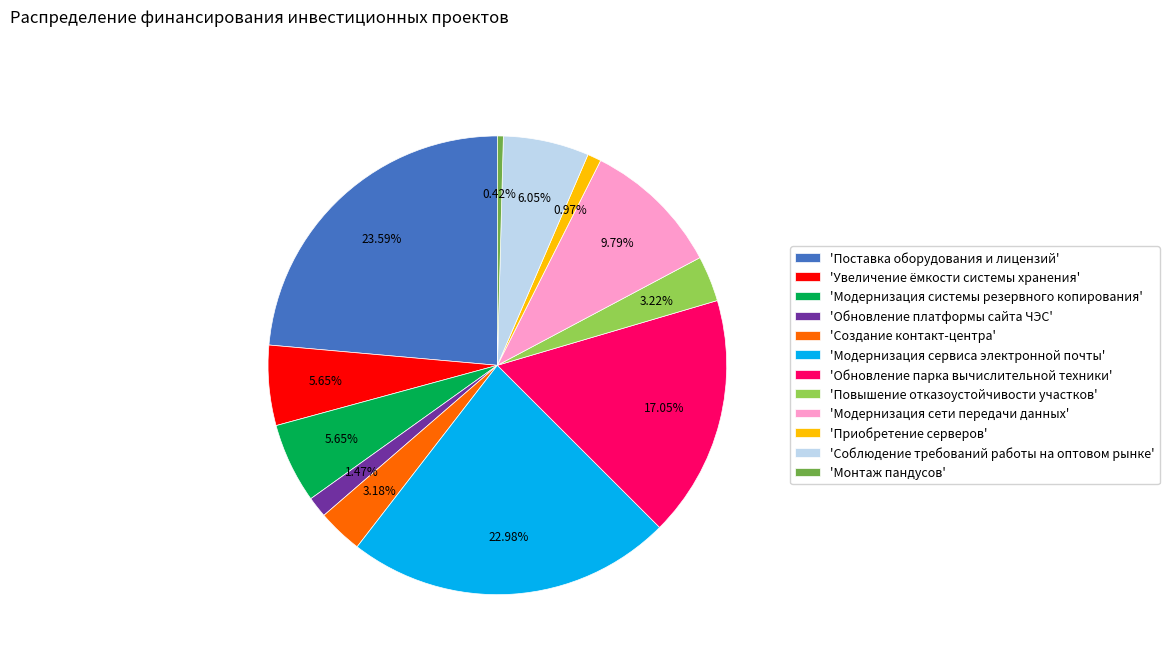

Does any single category account for the majority?

No